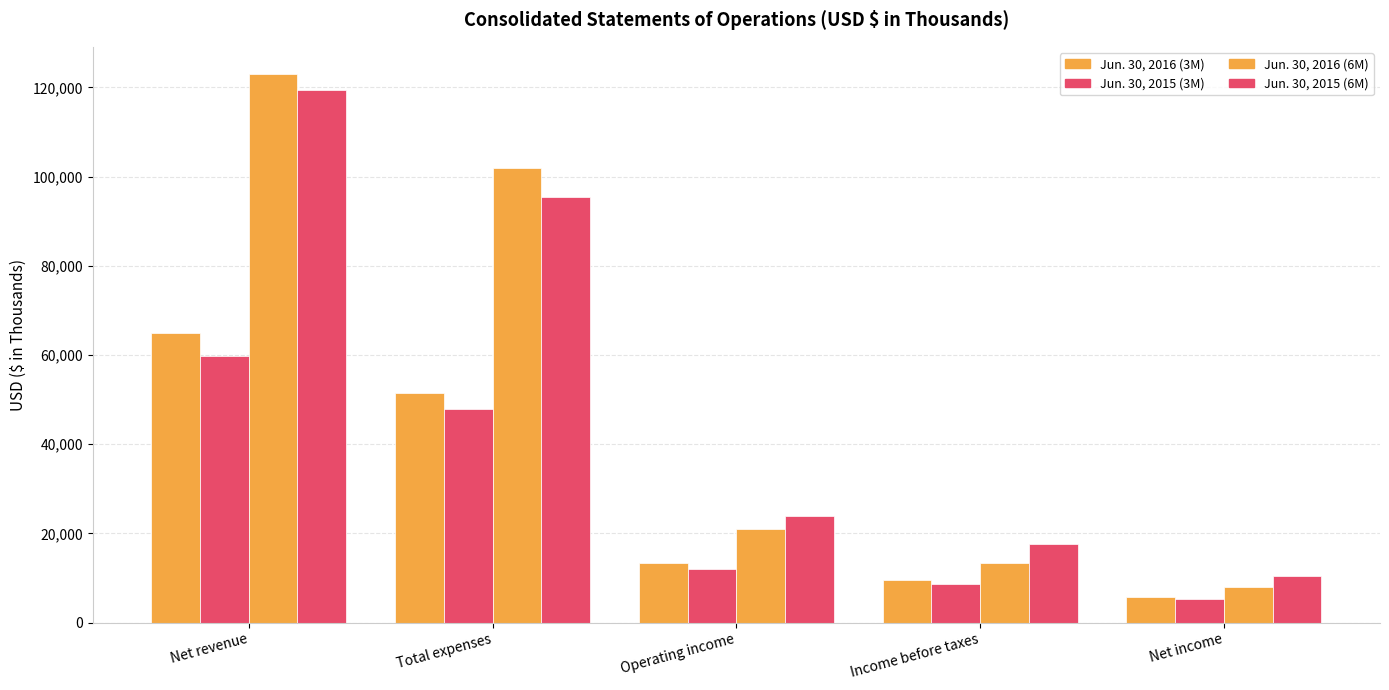

At which label does Jun. 30, 2016 (6M) first exceed 20973?

Net revenue